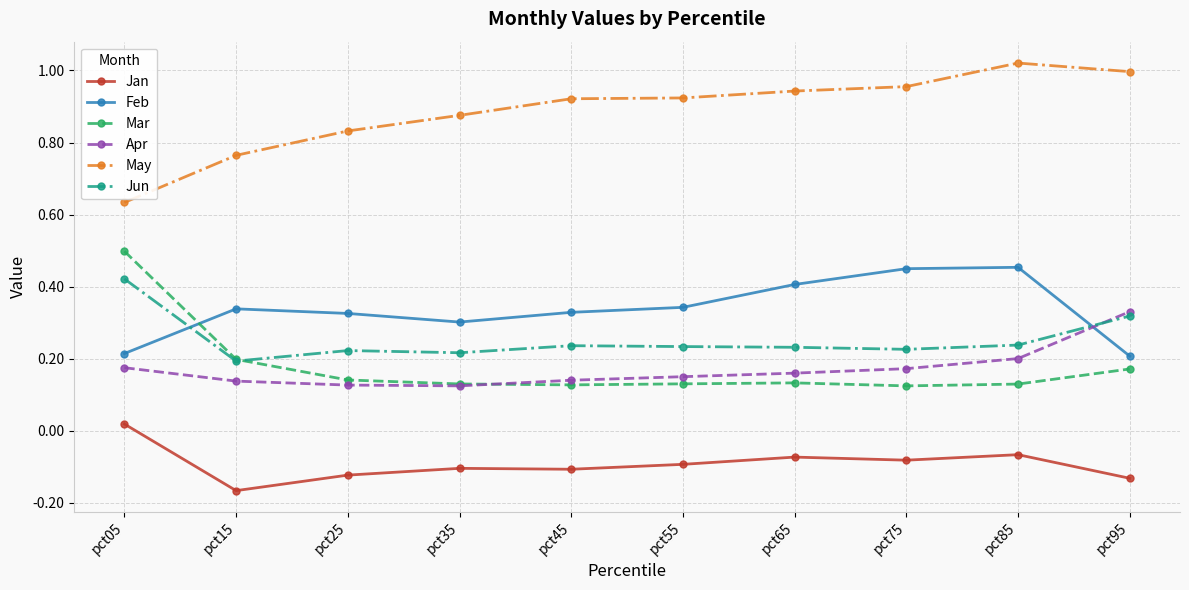

True or false: Jan and Feb cross at least once.

False